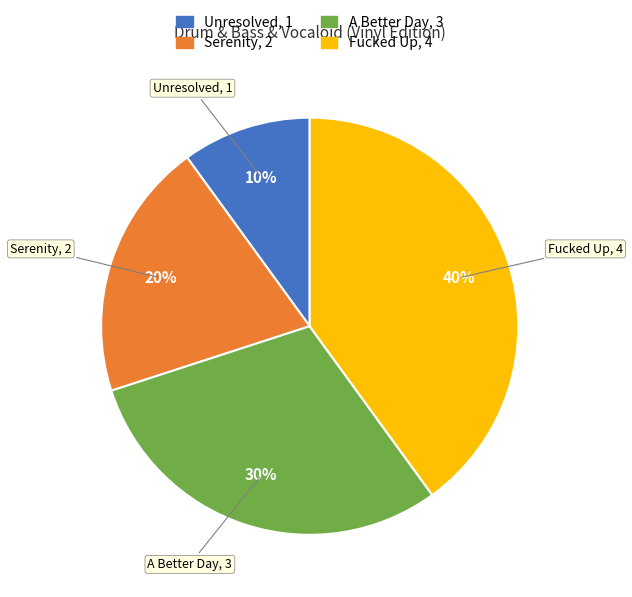

Is it true that A Better Day is 30% of the pie?

True